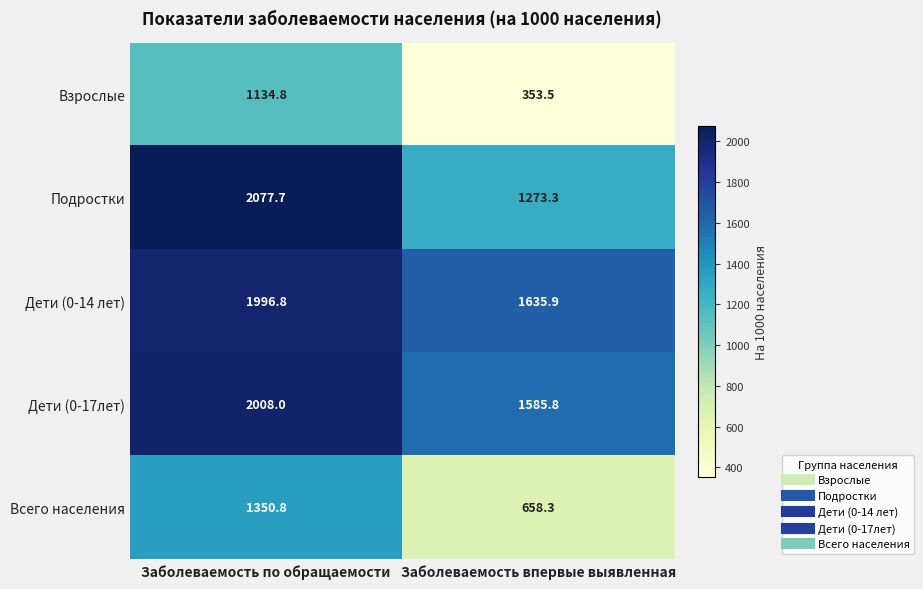

Between Заболеваемость по обращаемости and Заболеваемость впервые выявленная, which series saw the biggest shift?

Подростки